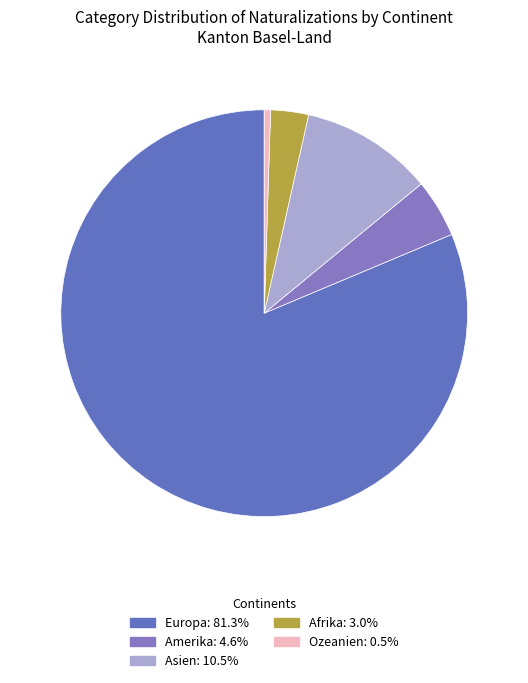

Which category has the biggest portion of the pie?

Europa